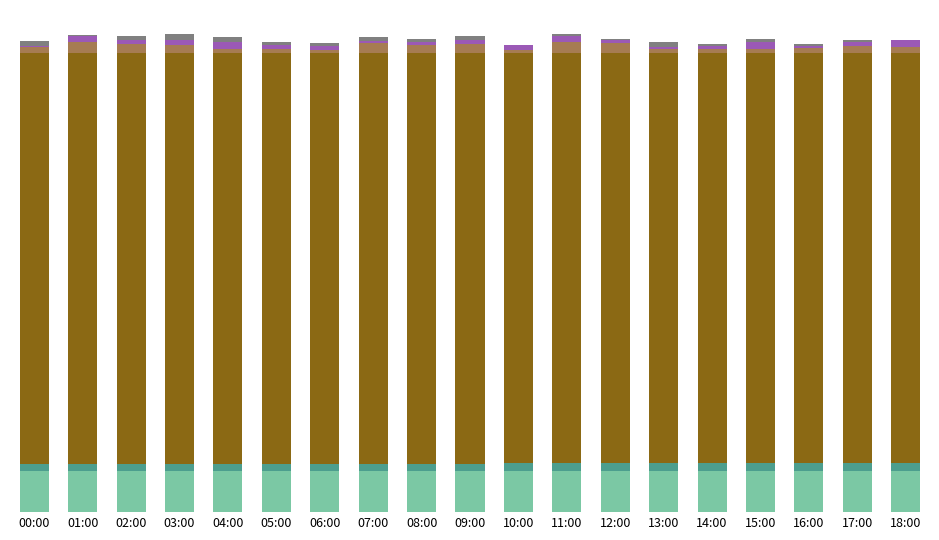

What is the total value across all series at 00:00?

102.5